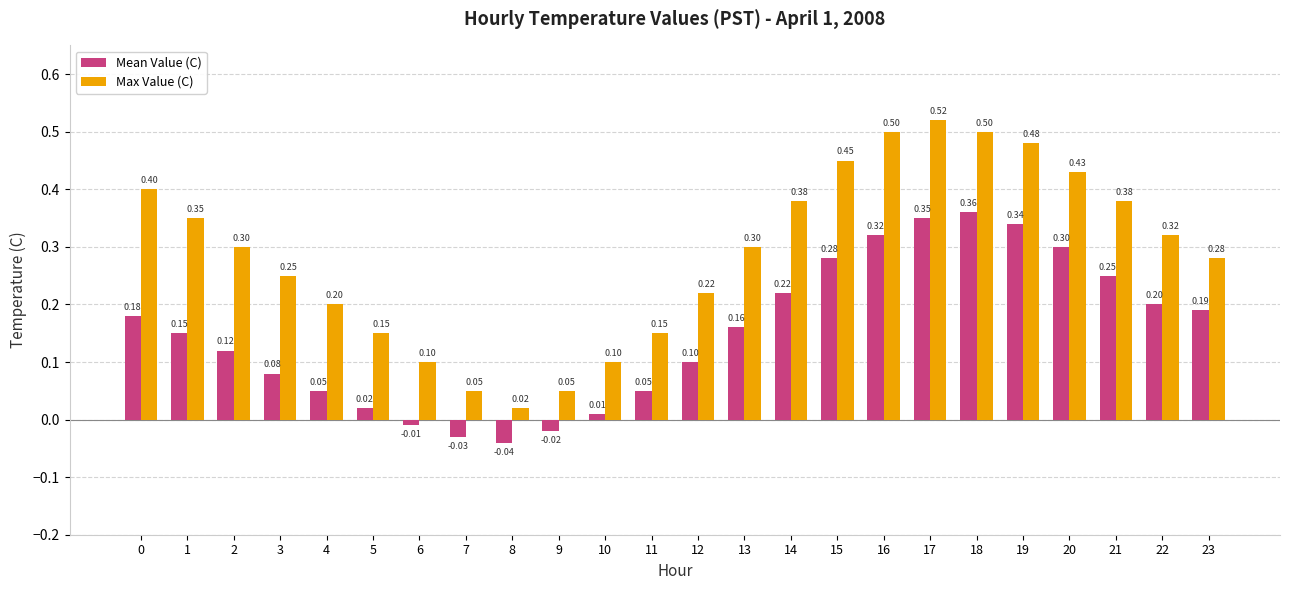

Which series has the largest range (max minus min)?

Max Value (C)